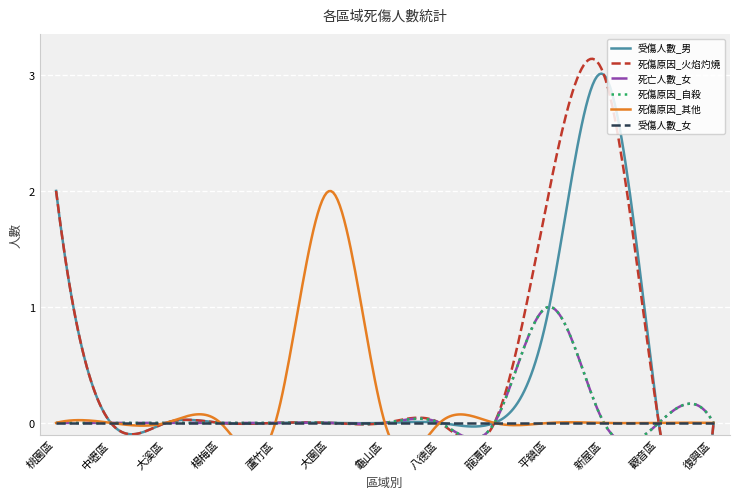

In 死傷原因_火焰灼燒, how many points are higher than both neighbors (excluding endpoints)?

1